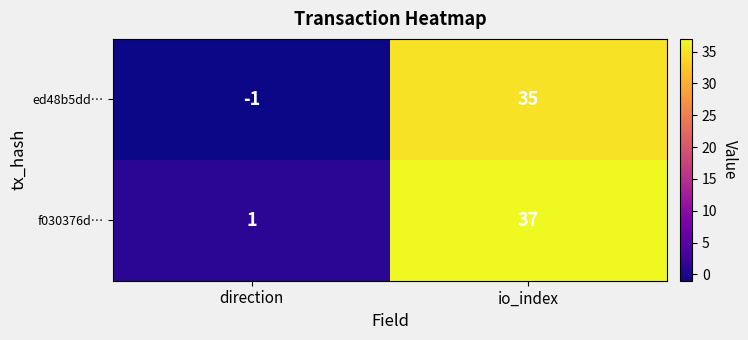

The value of f030376d… at io_index is 64. True or false?

False